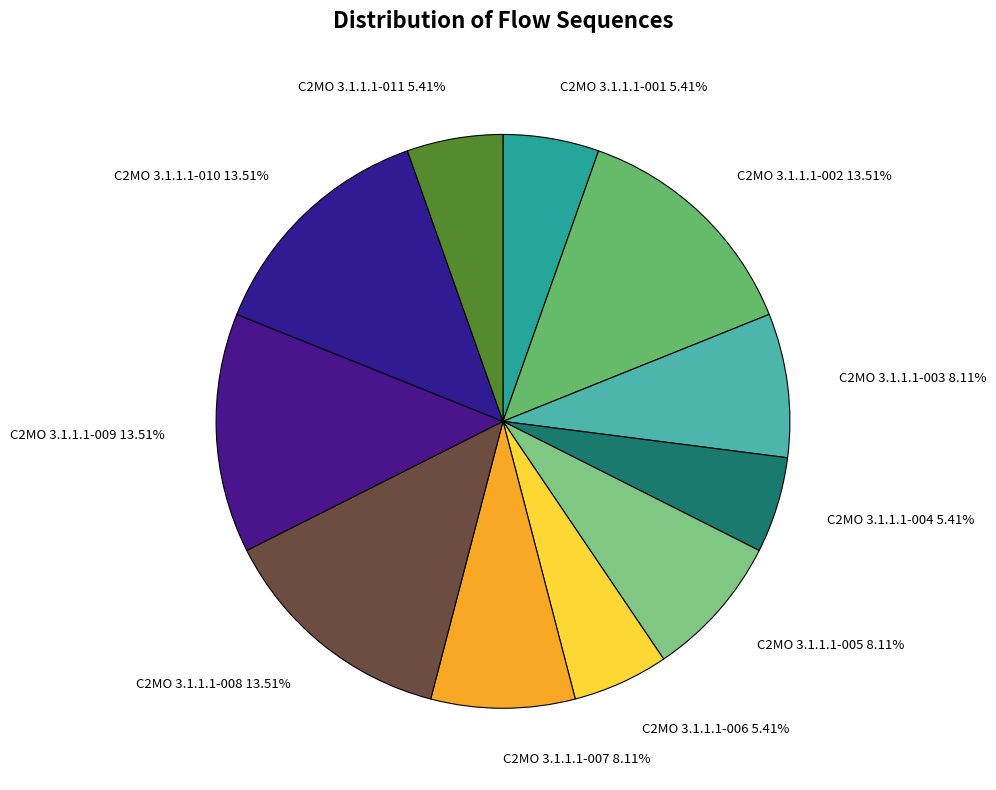

What is the ratio of the value at C2MO 3.1.1.1-011 to the value at C2MO 3.1.1.1-009?

0.4